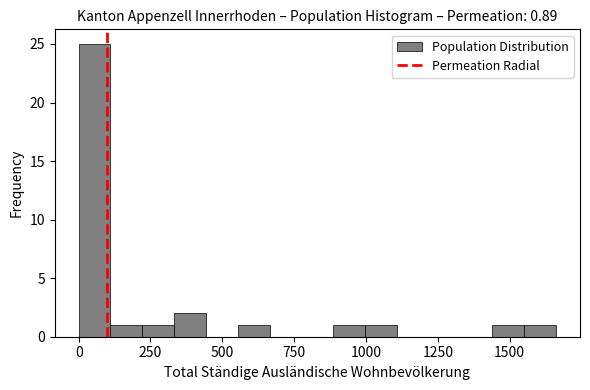

Read against the x-axis, roughly where is the centre of the tallest bar?

50